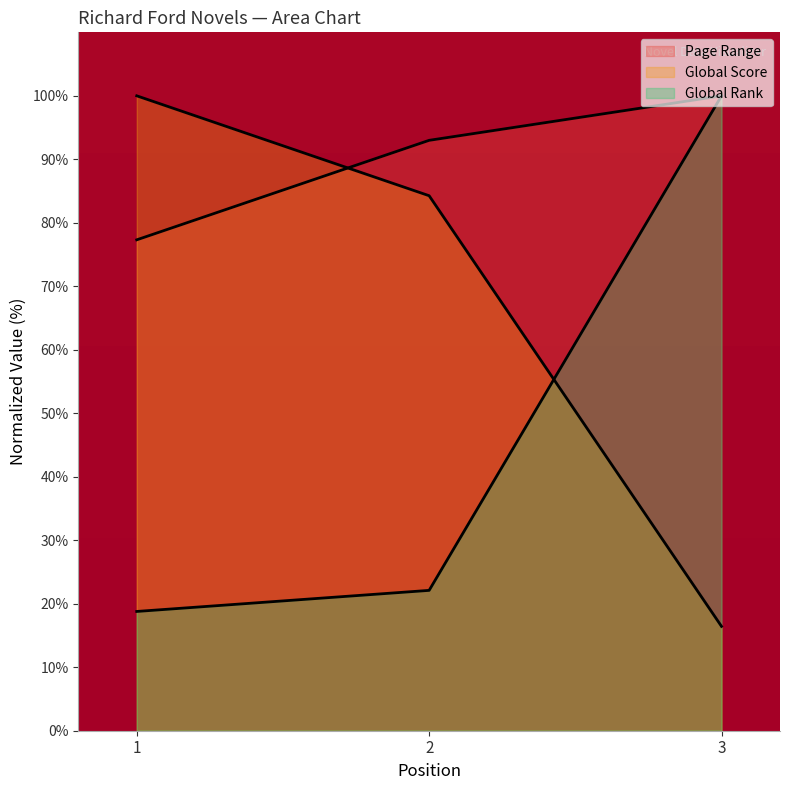

Reading left to right, transcribe all the data shown in this chart.

Page Range: 77.3	93.0	100.0
Global Score: 100.0	84.3	16.4
Global Rank: 18.8	22.1	100.0